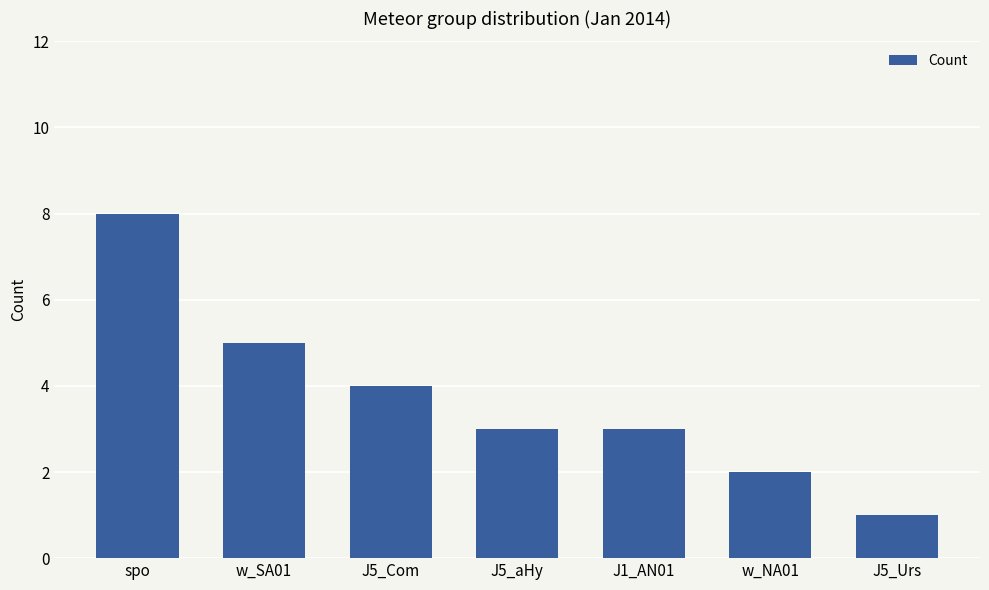

The chart shows a value of 5 at w_SA01. True or false?

True